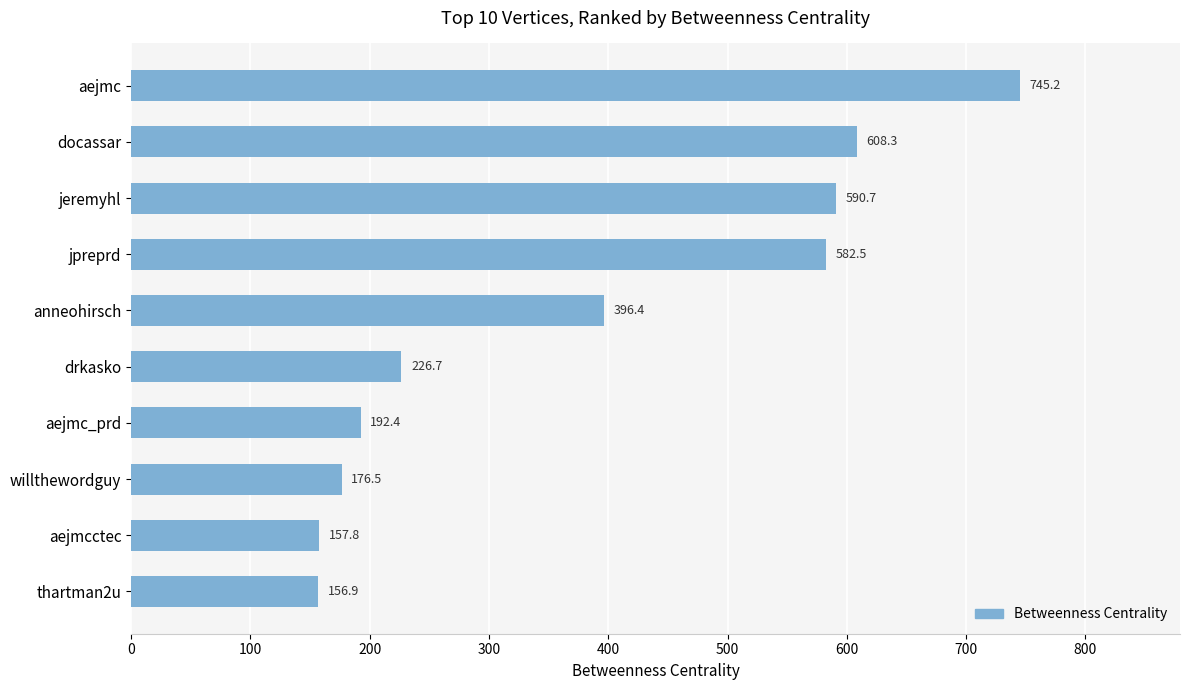

List the labels in order of value, largest first.

aejmc, docassar, jeremyhl, jpreprd, anneohirsch, drkasko, aejmc_prd, willthewordguy, aejmcctec, thartman2u